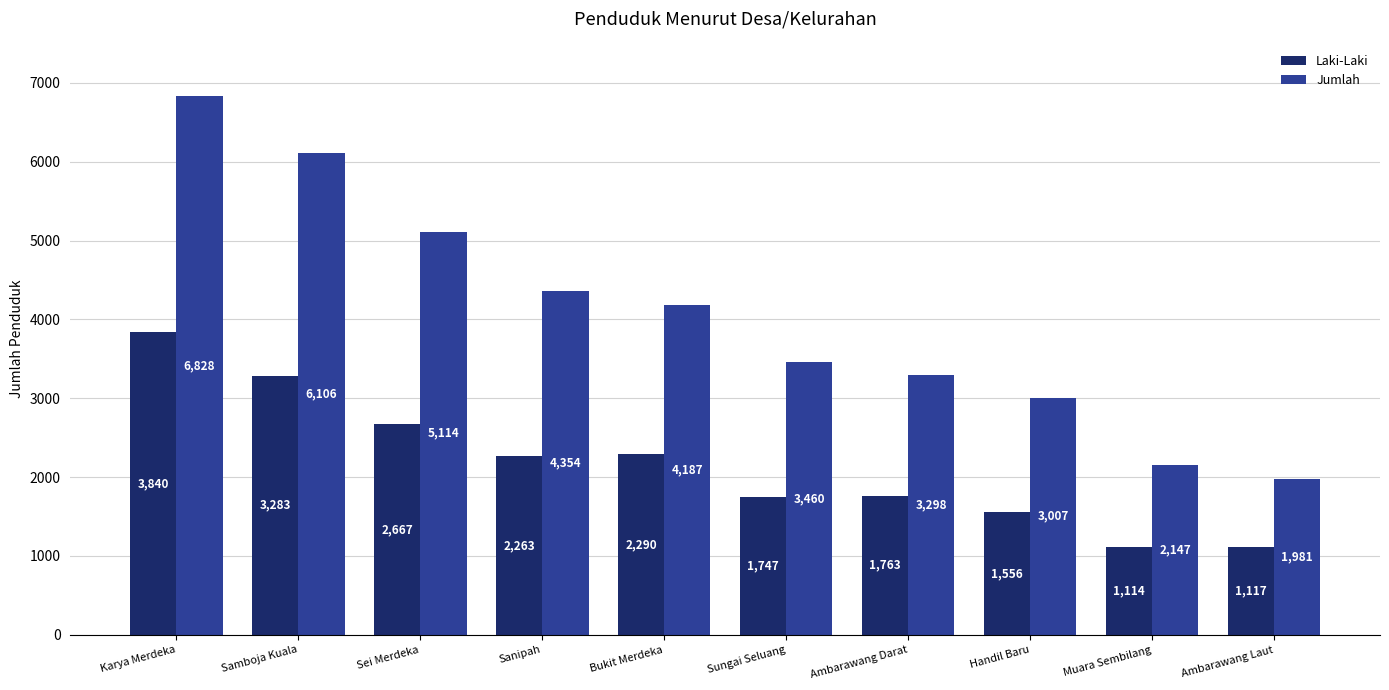

Which category has the highest value in the Laki-Laki series?

Karya Merdeka